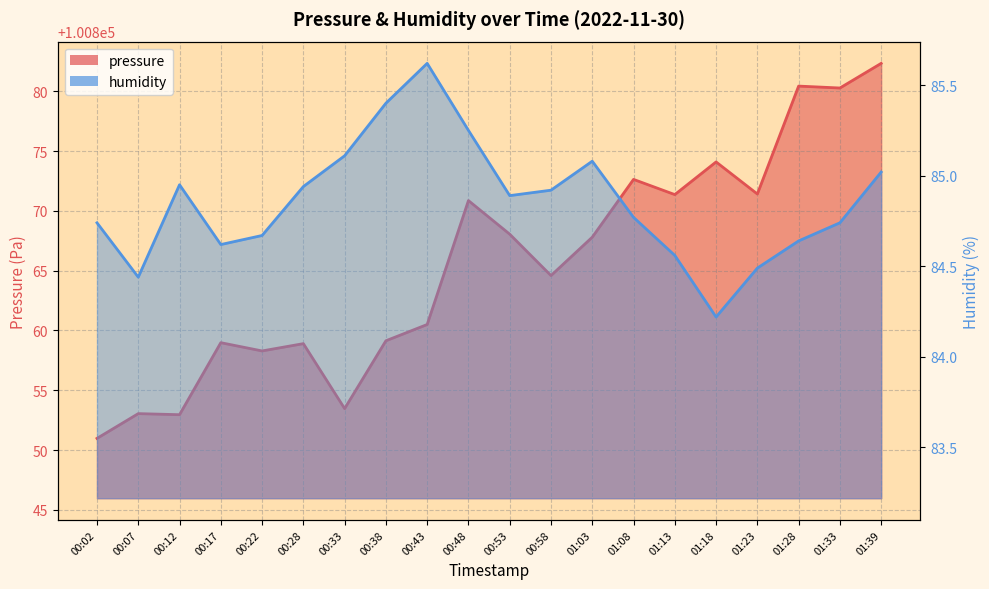

How many categories are shown in the chart?

20